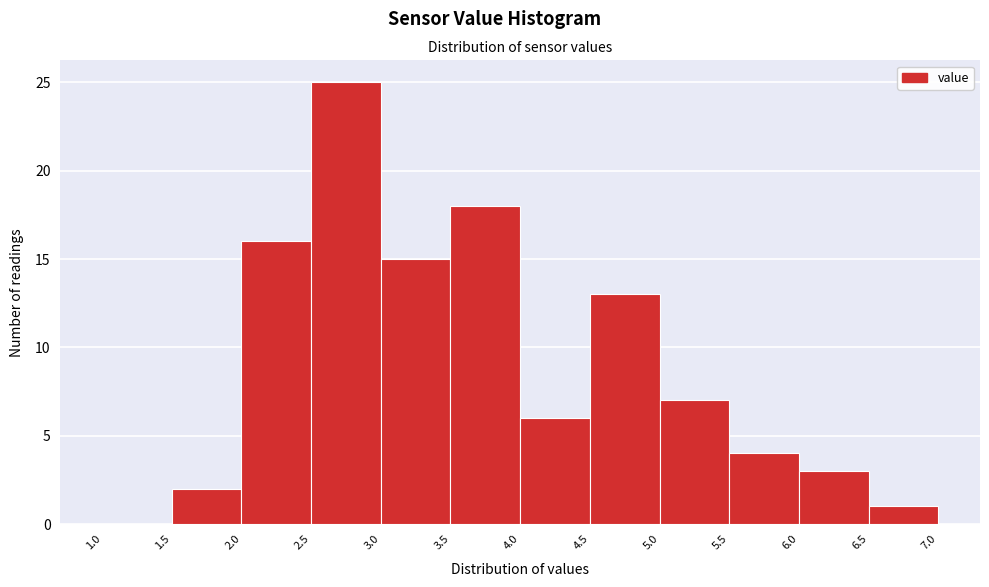

Reading left to right, list every bar in this chart as the range it spans on the x-axis followed by its height. The values are not printed on the chart, so give them approximately, as read against the axis.

1.0 to 1.5: 0
1.5 to 2.0: 2
2.0 to 2.5: 16
2.5 to 3.0: 25
3.0 to 3.5: 15
3.5 to 4.0: 18
4.0 to 4.5: 6
4.5 to 5.0: 13
5.0 to 5.5: 7
5.5 to 6.0: 4
6.0 to 6.5: 3
6.5 to 7.0: 1